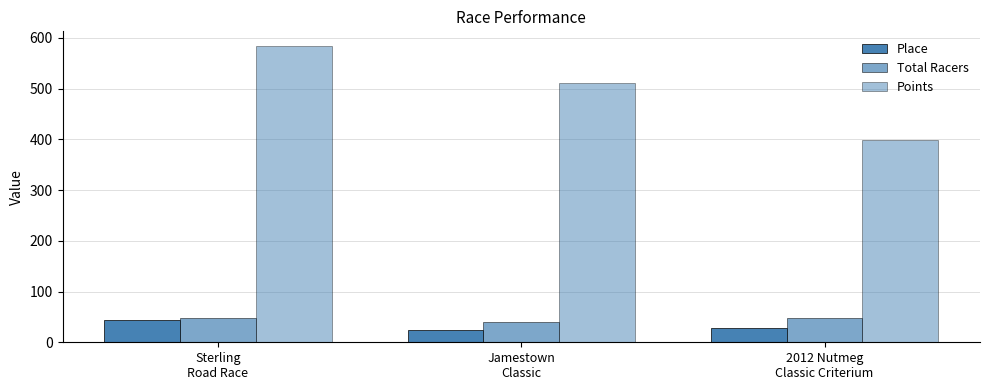

Does the chart contain stacked bars?

No